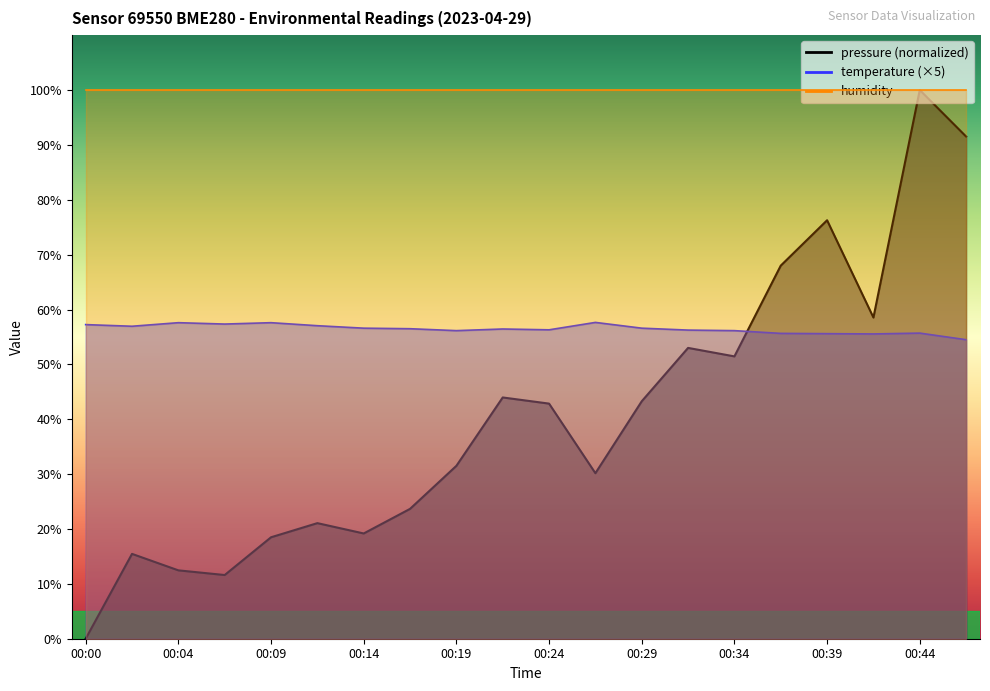

What is the greatest value displayed?

100.0